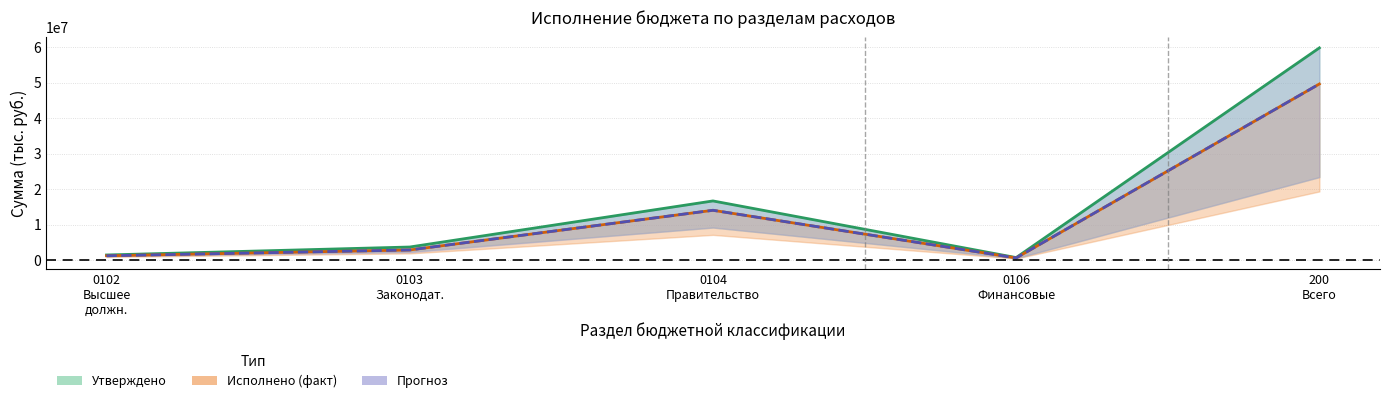

At which category does Утверждено (бюджет субъекта) reach its first local peak?

0104
Правительство